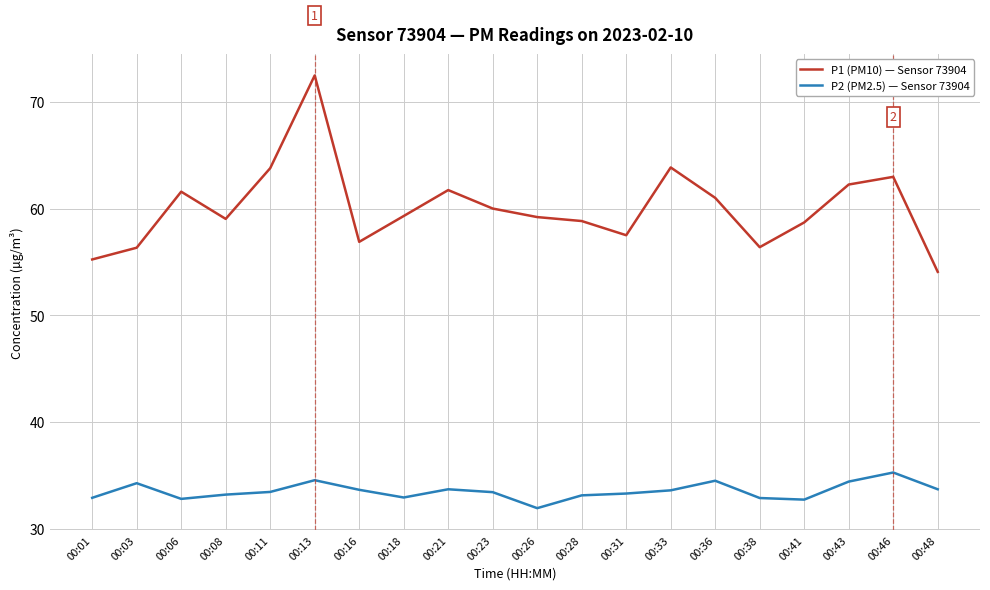

What is the difference between the highest and lowest values at 00:46?

27.7